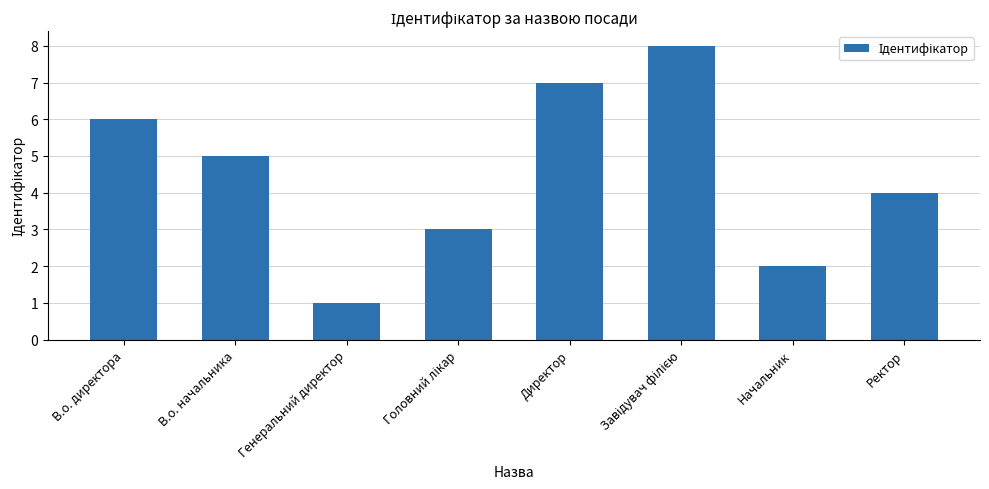

What position from the right is В.о. начальника?

7